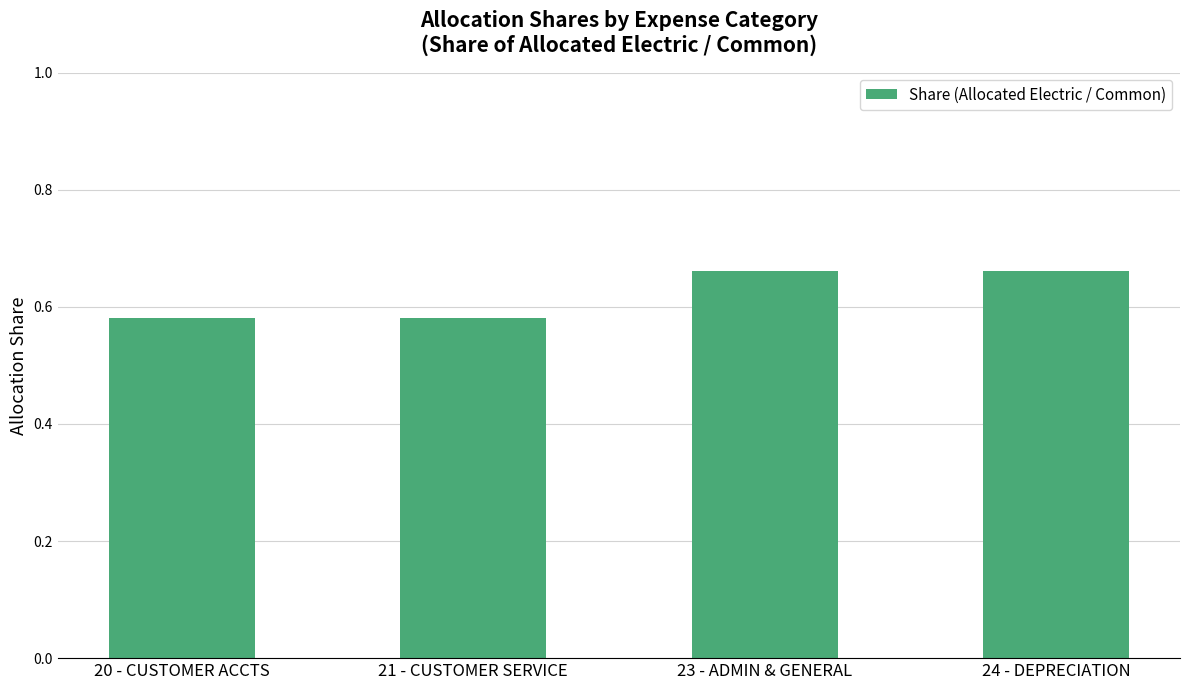

The chart shows a value of 0.3 at 21 - CUSTOMER SERVICE. True or false?

False